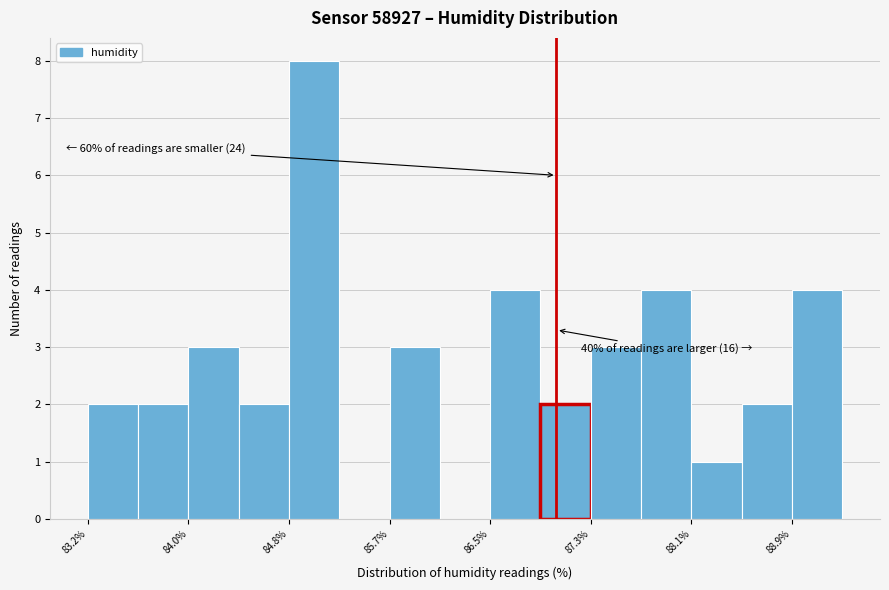

Which range on the x-axis has the tallest bar?

84.8 to 85.3